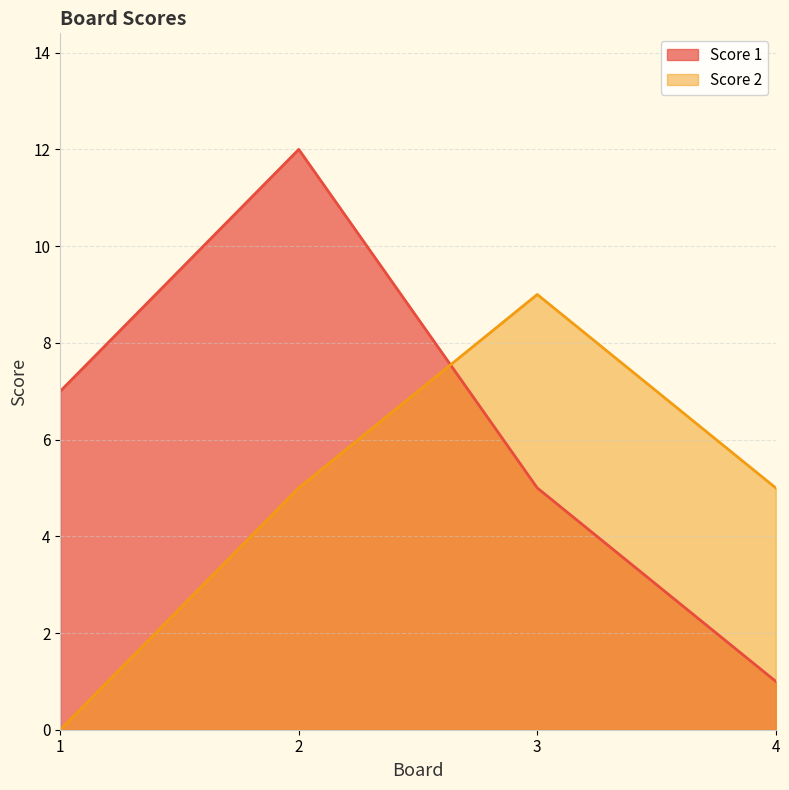

Count the number of categories in the chart.

4